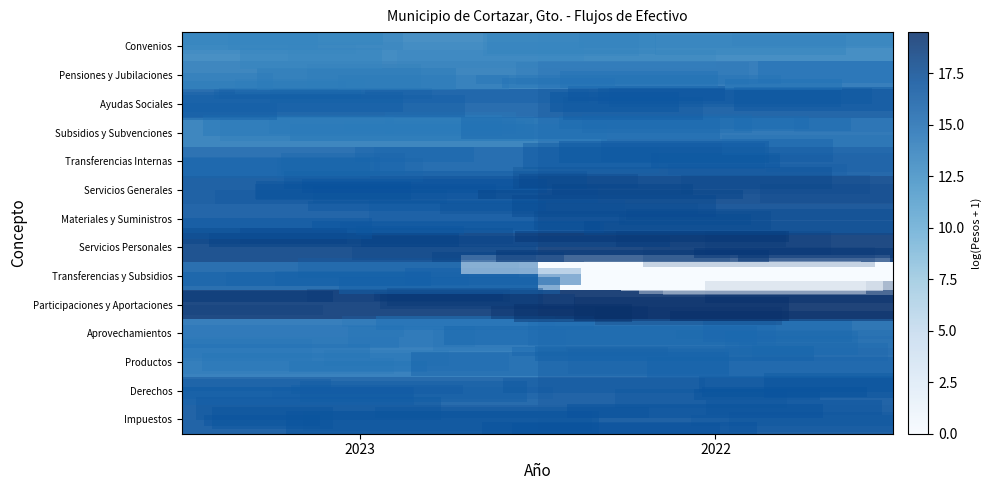

Rank the series by their maximum value, from highest to lowest.

Participaciones y Aportaciones, Servicios Personales, Servicios Generales, Materiales y Suministros, Impuestos, Derechos, Ayudas Sociales, Transferencias Internas, Transferencias y Subsidios, Productos, Aprovechamientos, Subsidios y Subvenciones, Pensiones y Jubilaciones, Convenios